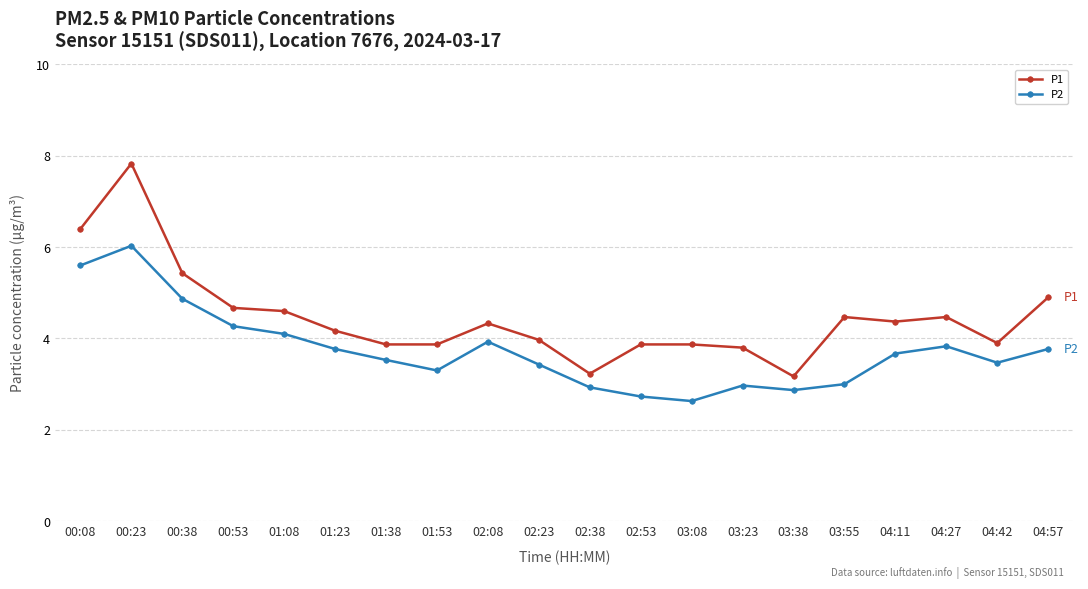

The value of P1 at 04:27 is 4.5. True or false?

True